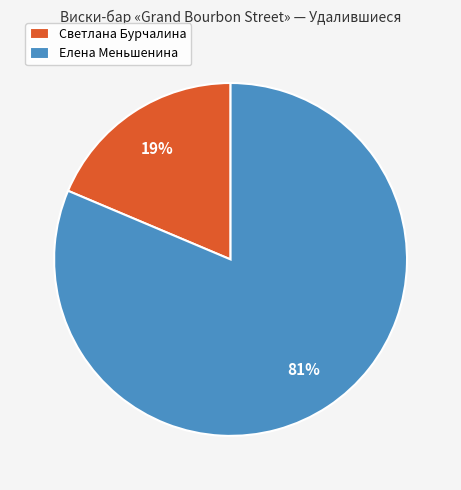

Count the number of slices in the pie.

2